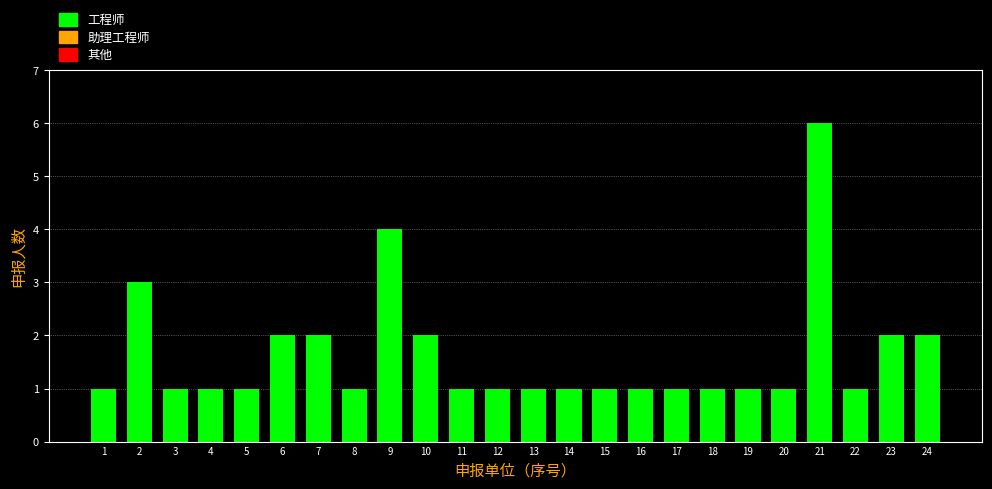

Reading right to left, transcribe all the data shown in this chart.

24=2	23=2	22=1	21=6	20=1	19=1	18=1	17=1	16=1	15=1	14=1	13=1	12=1	11=1	10=2	9=4	8=1	7=2	6=2	5=1	4=1	3=1	2=3	1=1